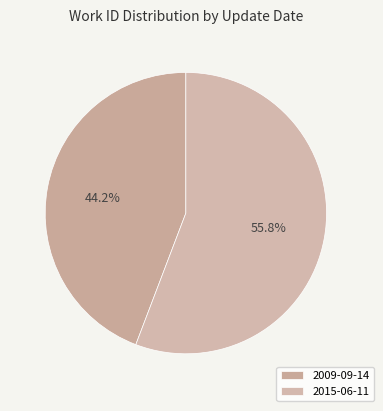

What is the smallest slice in the pie chart?

2009-09-14